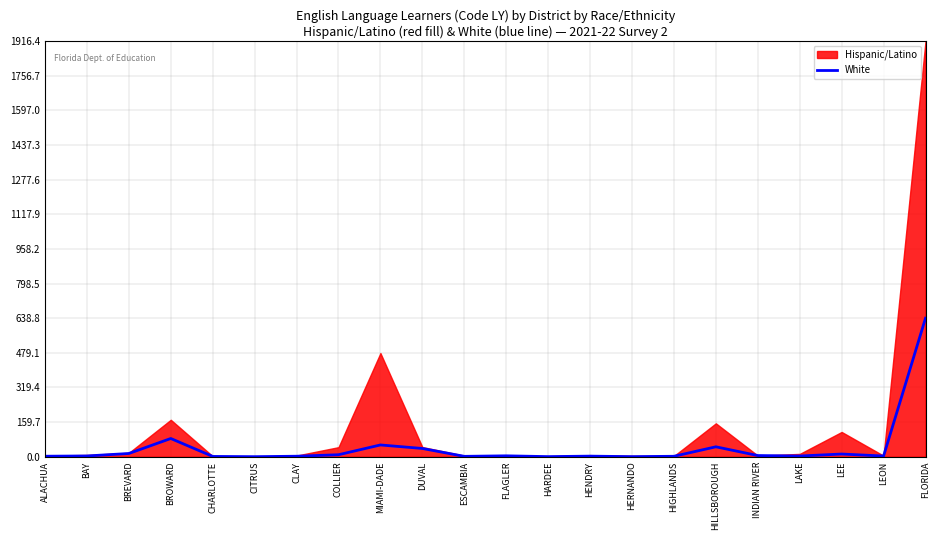

What is the difference between the second highest and minimum values?

83.8